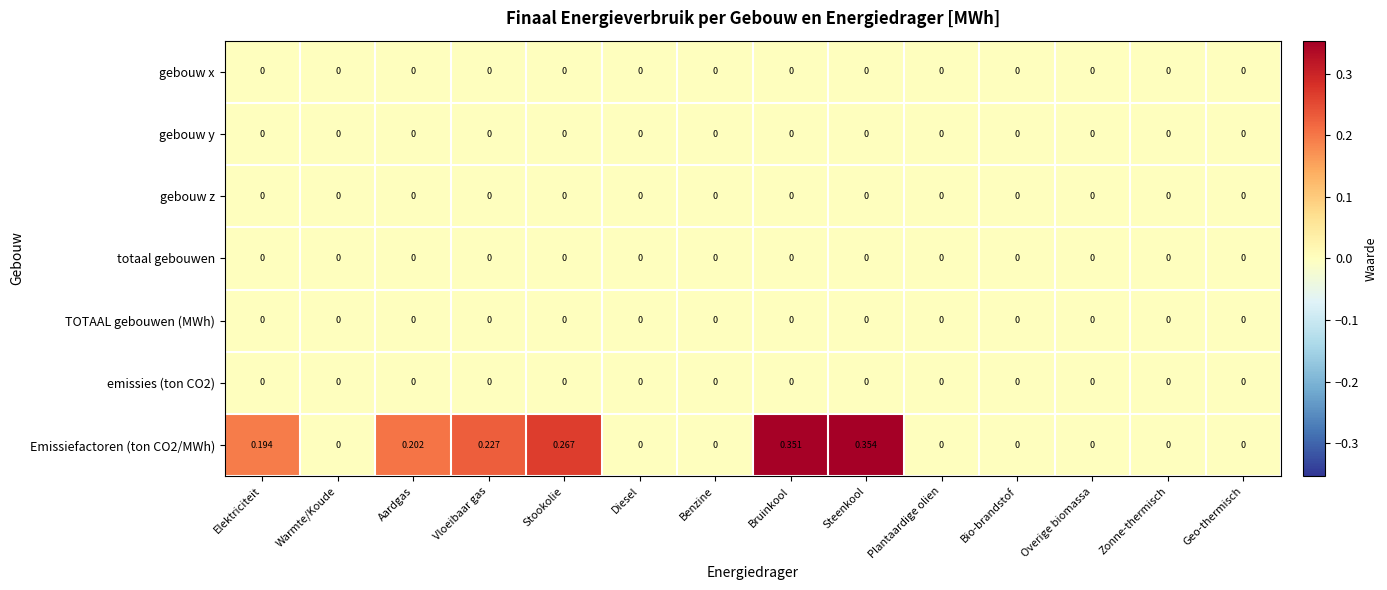

At which category does the chart reach its peak across all series?

Steenkool